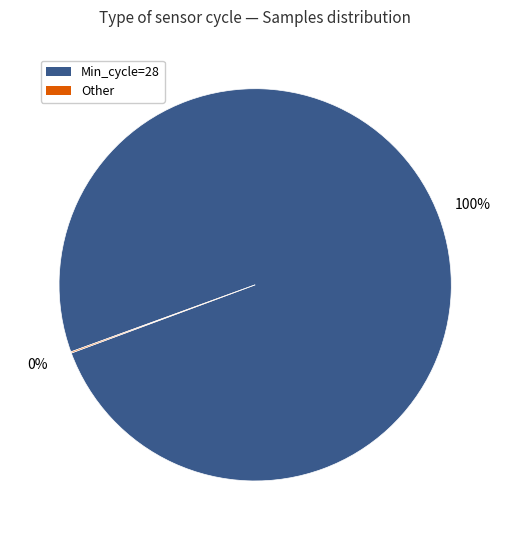

Does any single category account for the majority?

Yes